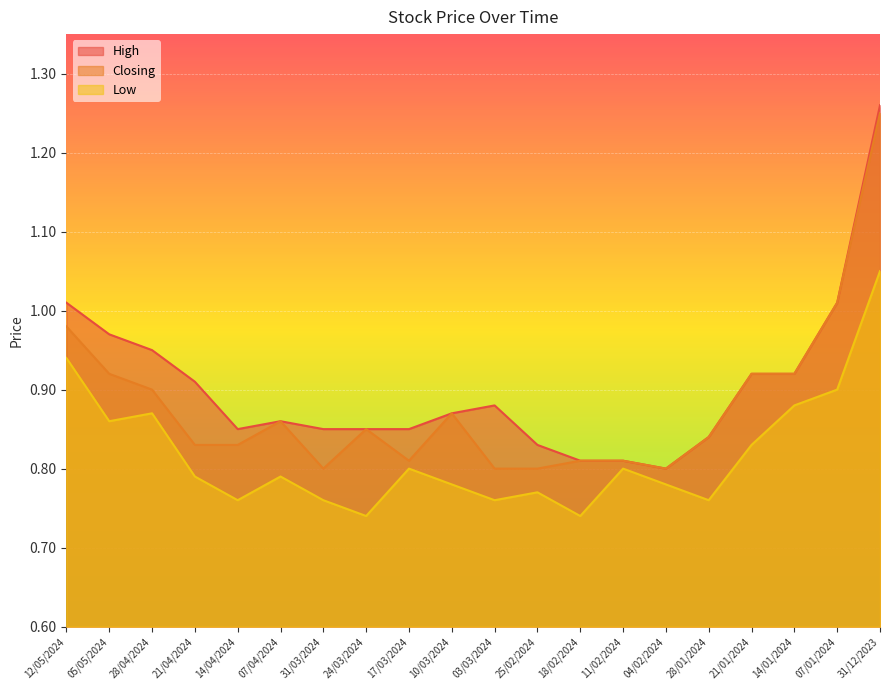

Which label corresponds to the smallest value in the chart?

18/02/2024